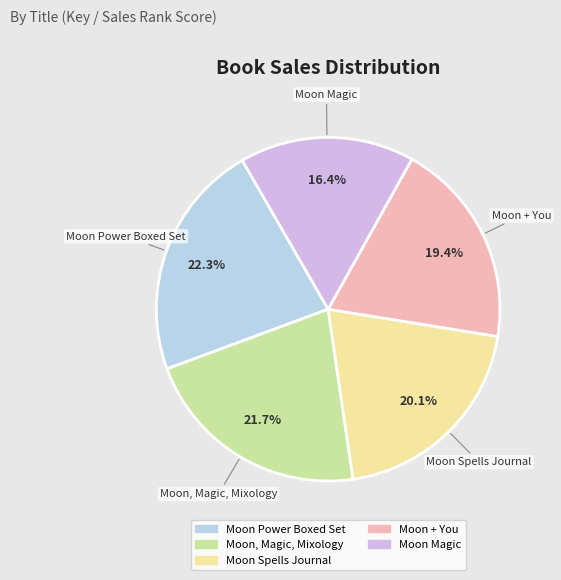

What is the ratio of the value at Moon Power Boxed Set to the value at Moon + You?

1.1